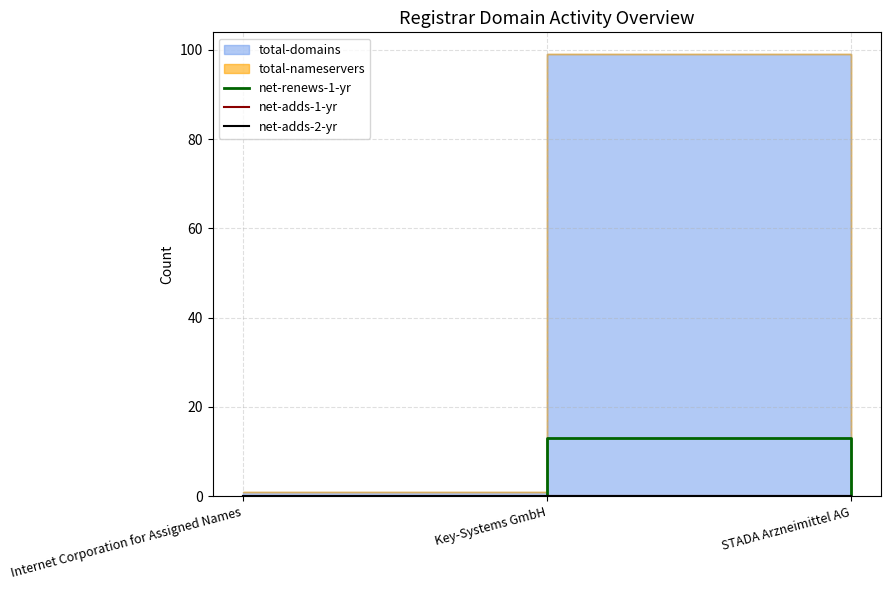

The value of net-renews-1-yr at STADA Arzneimittel AG is 0. True or false?

True